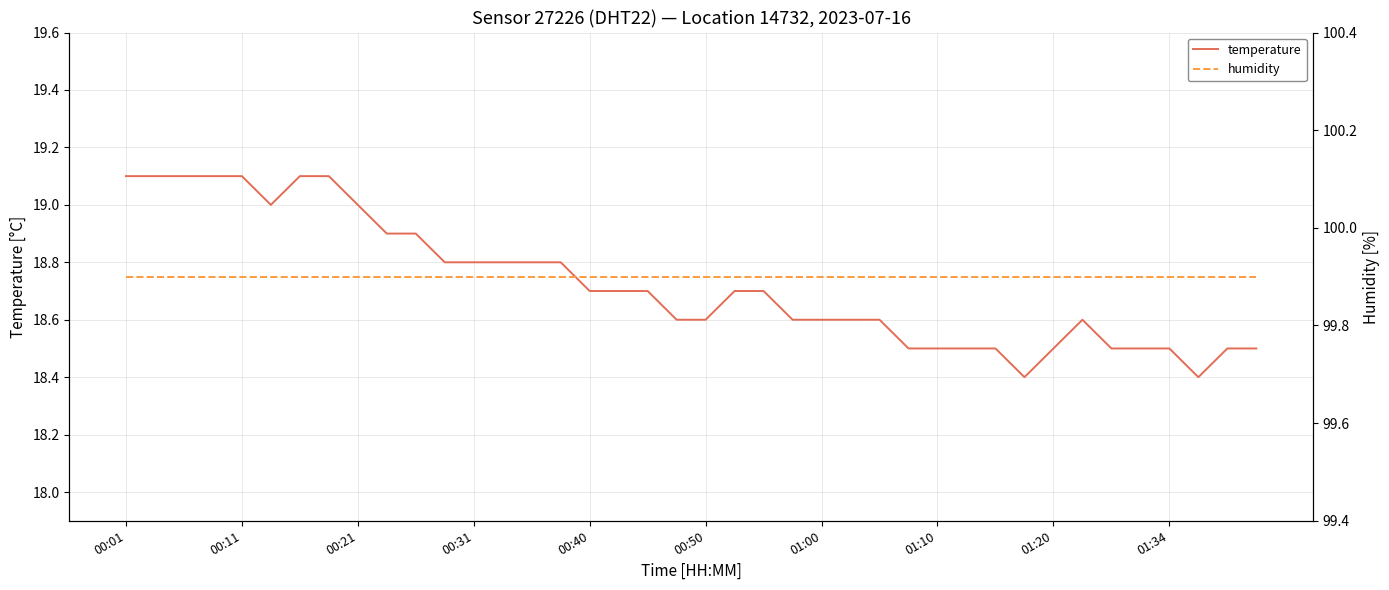

What is the maximum value for temperature?

19.1